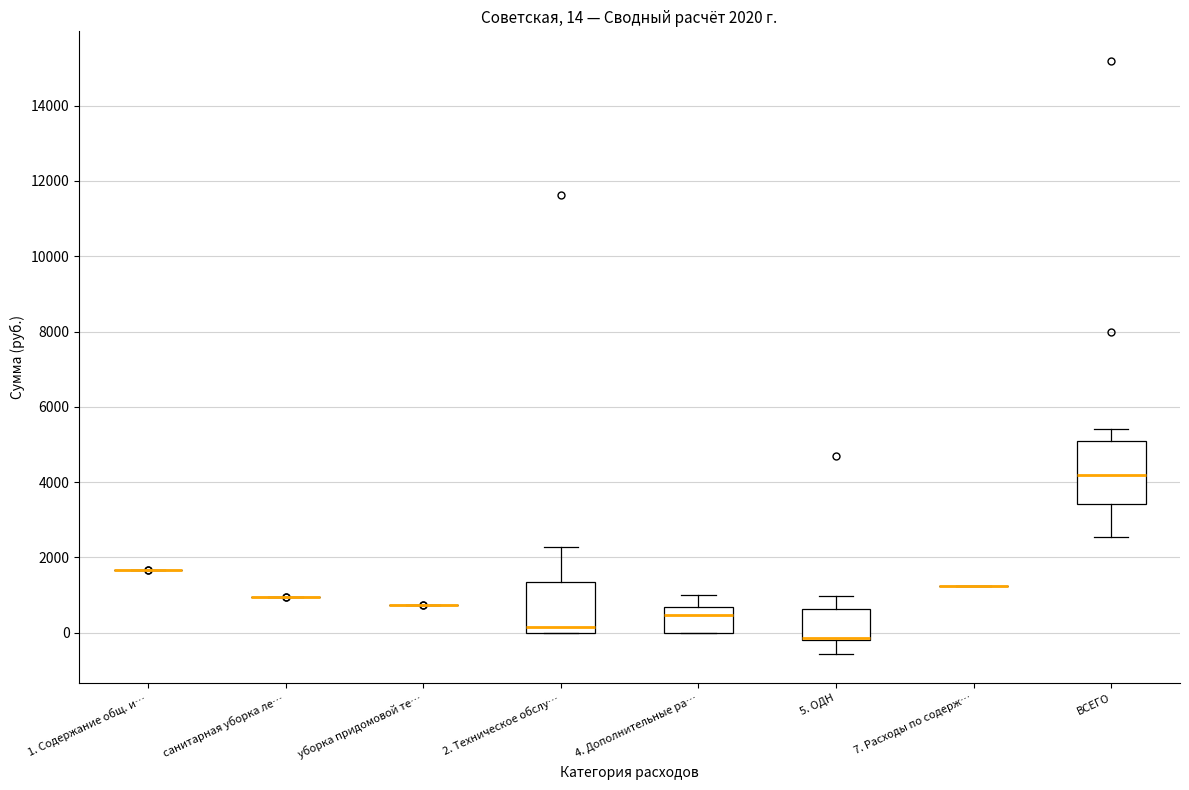

Comparing the boxes themselves (not the whiskers), which one is the tallest?

ВСЕГО